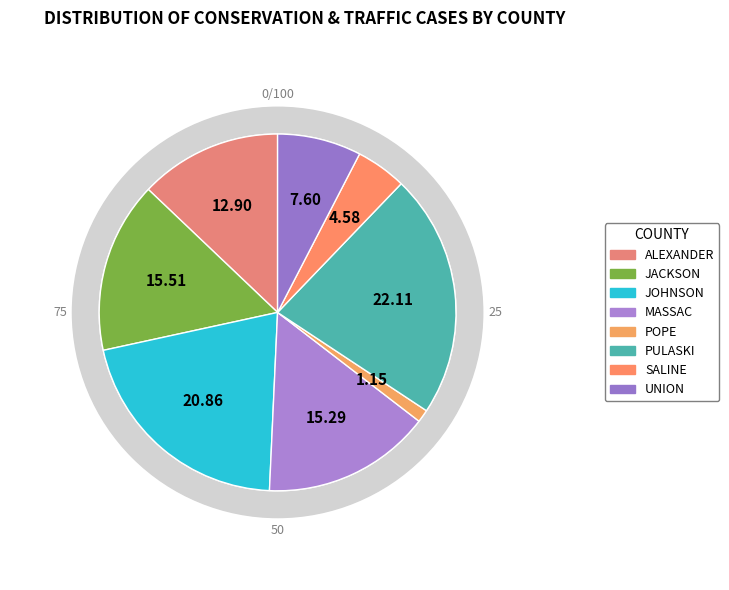

How many slices are in this pie chart?

8